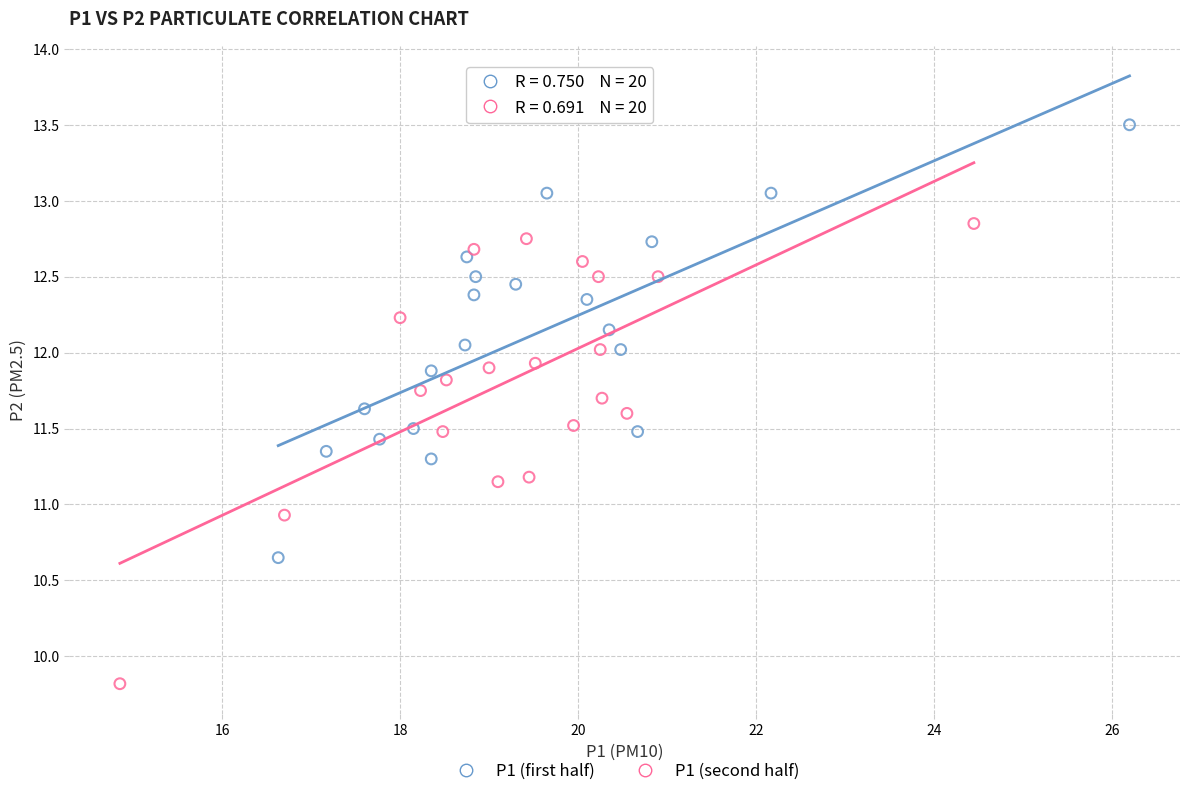

Which series has the largest Y range (max minus min)?

P1 (second half)